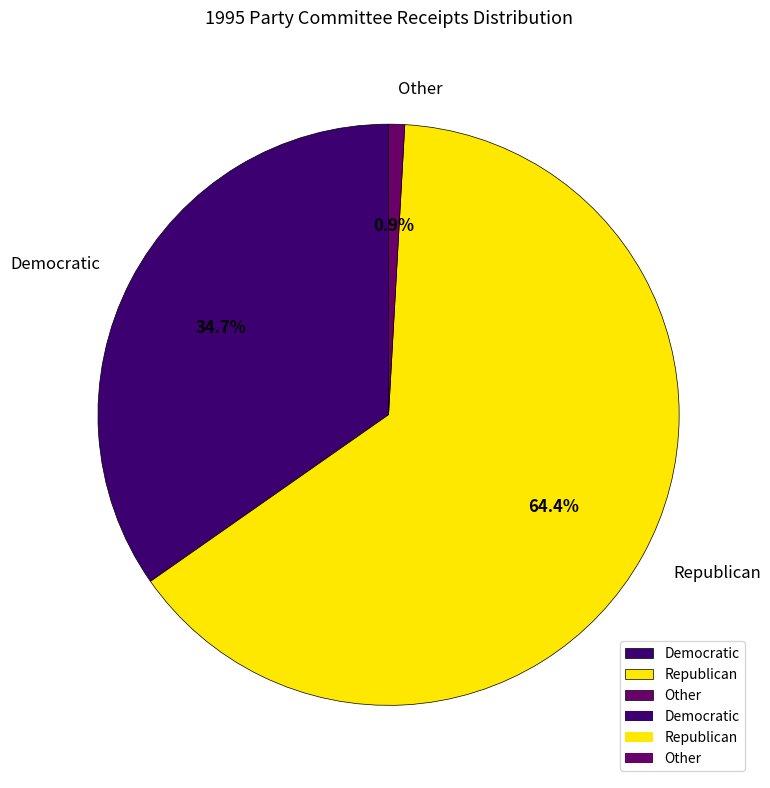

Is the sum of Democratic and Other greater than half?

No